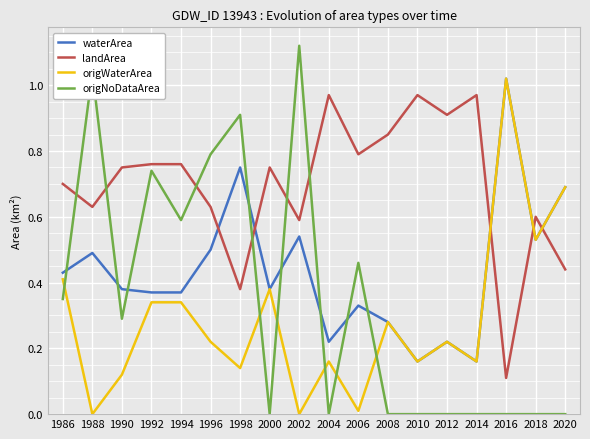

What are all the series names shown in the legend?

waterArea, landArea, origWaterArea, origNoDataArea